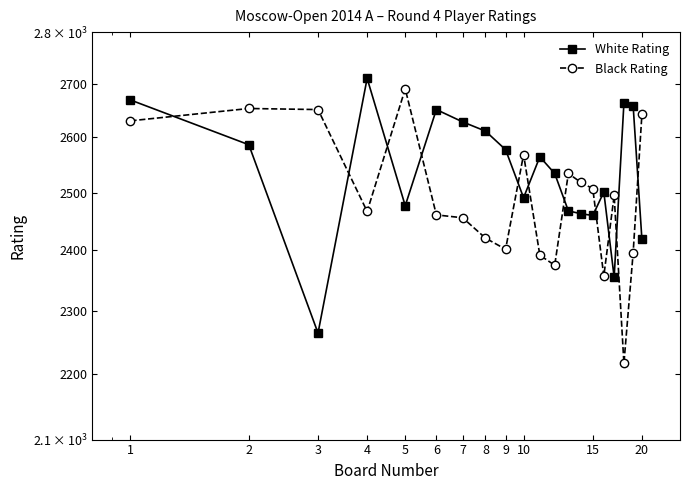

What value does the Black Rating series have at 3, to the nearest 50?

2650